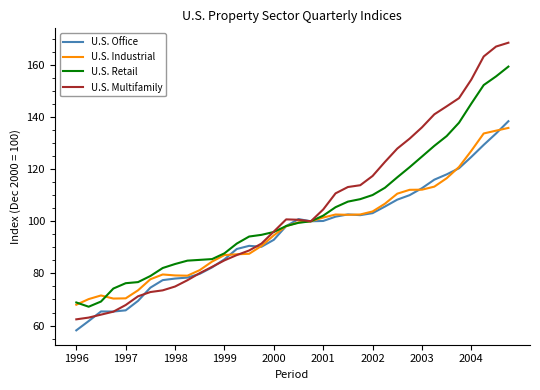

Does the chart display data point markers on the line(s)?

No